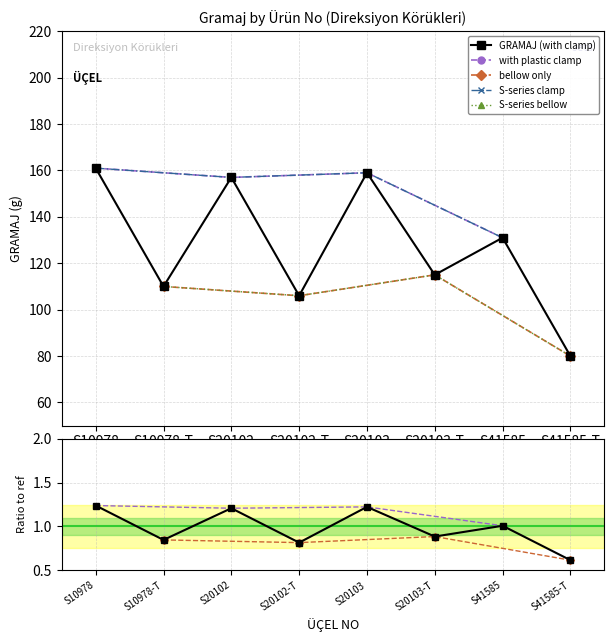

How many interior local peaks (higher than both neighbors) does the data have?

3